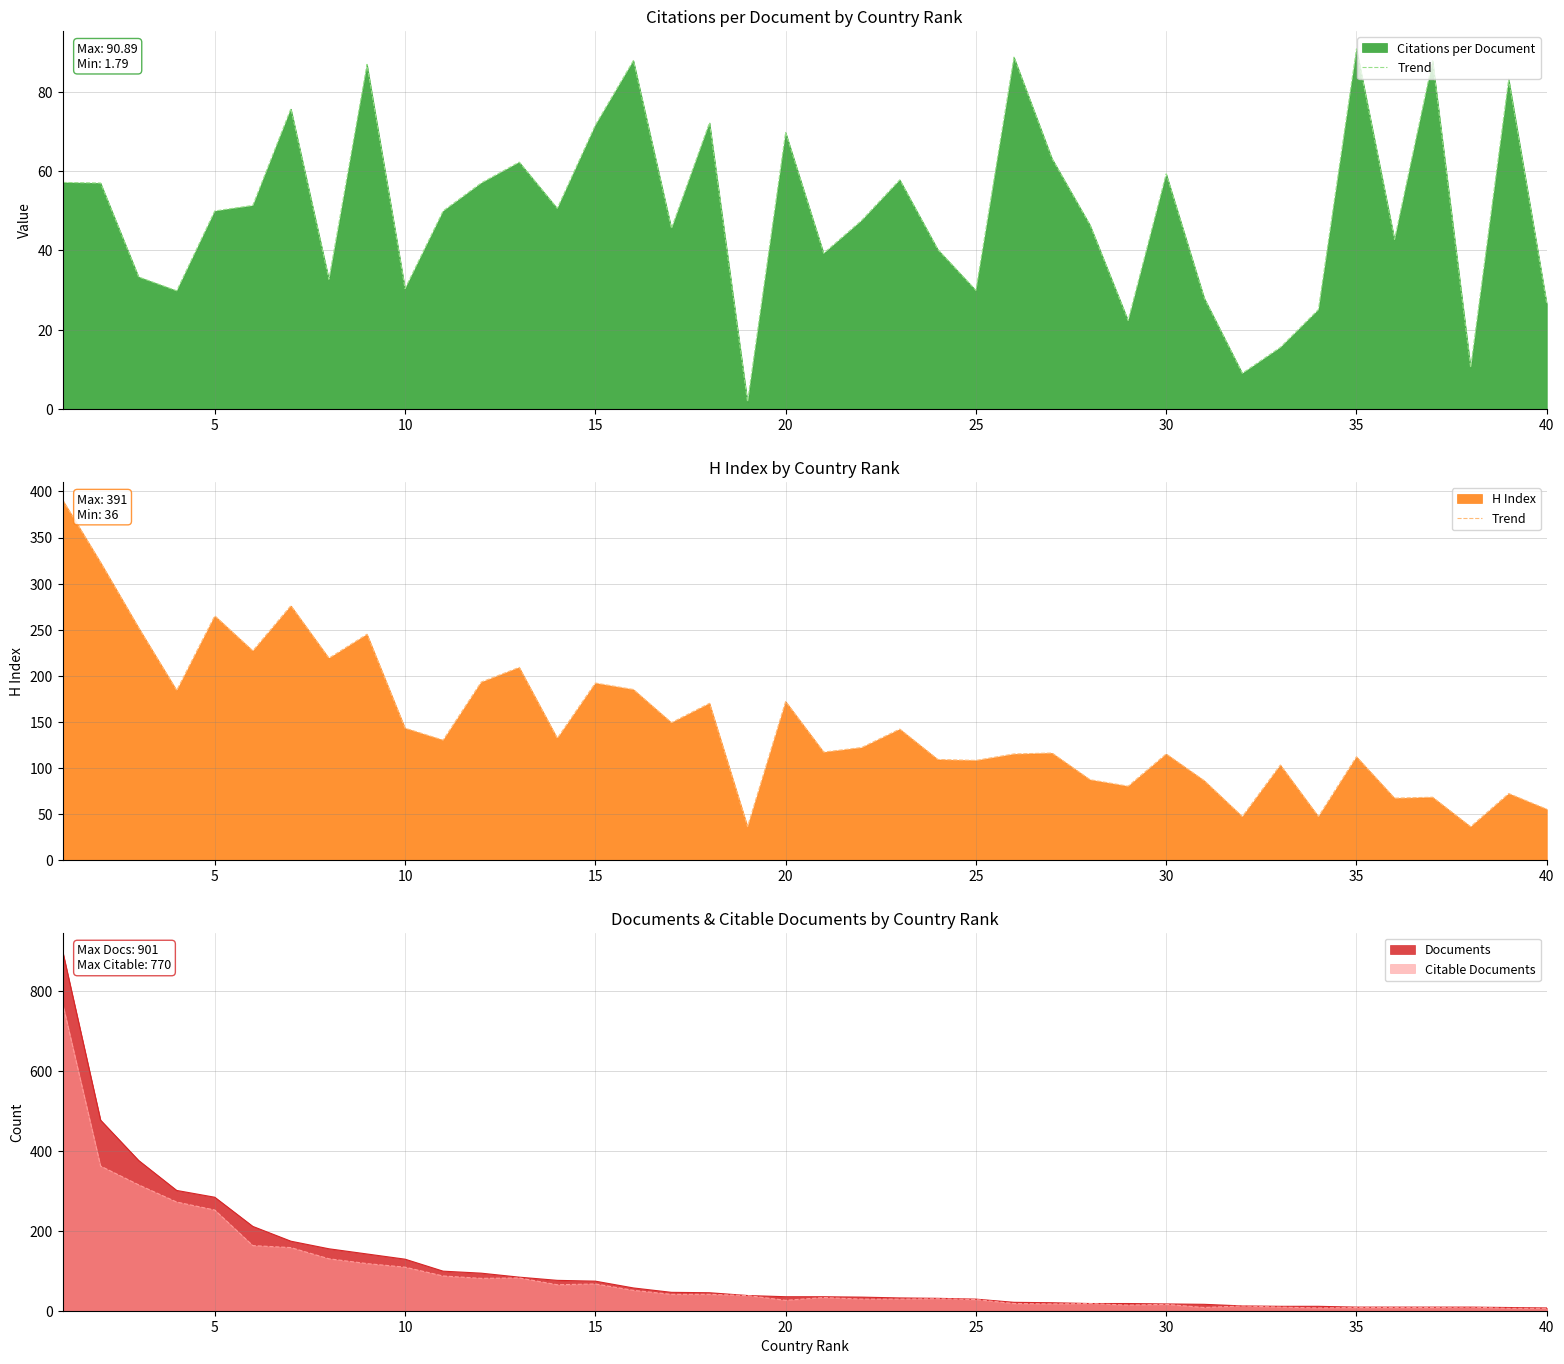

Is it true that Citable Documents equals 28 at 25?

True